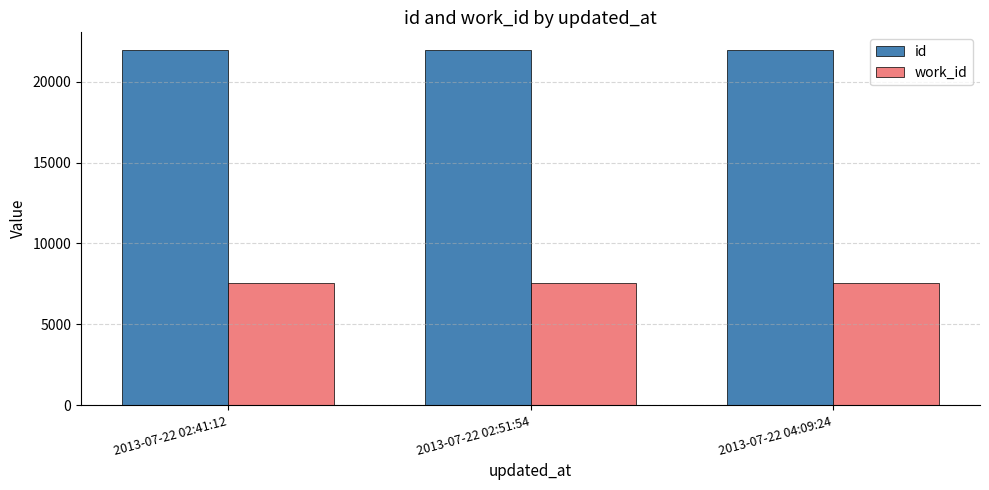

List the series in order of their peak value, lowest first.

work_id, id